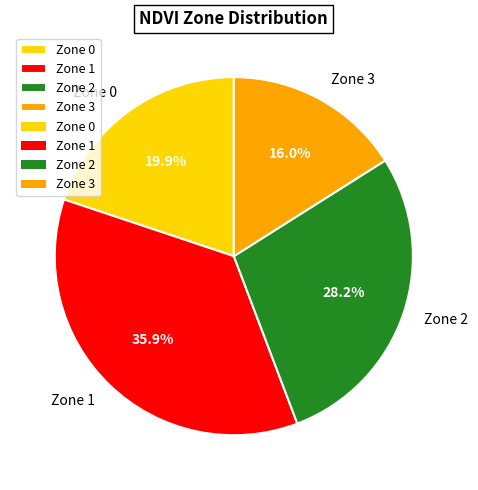

Is Zone 1 the majority of the pie?

No